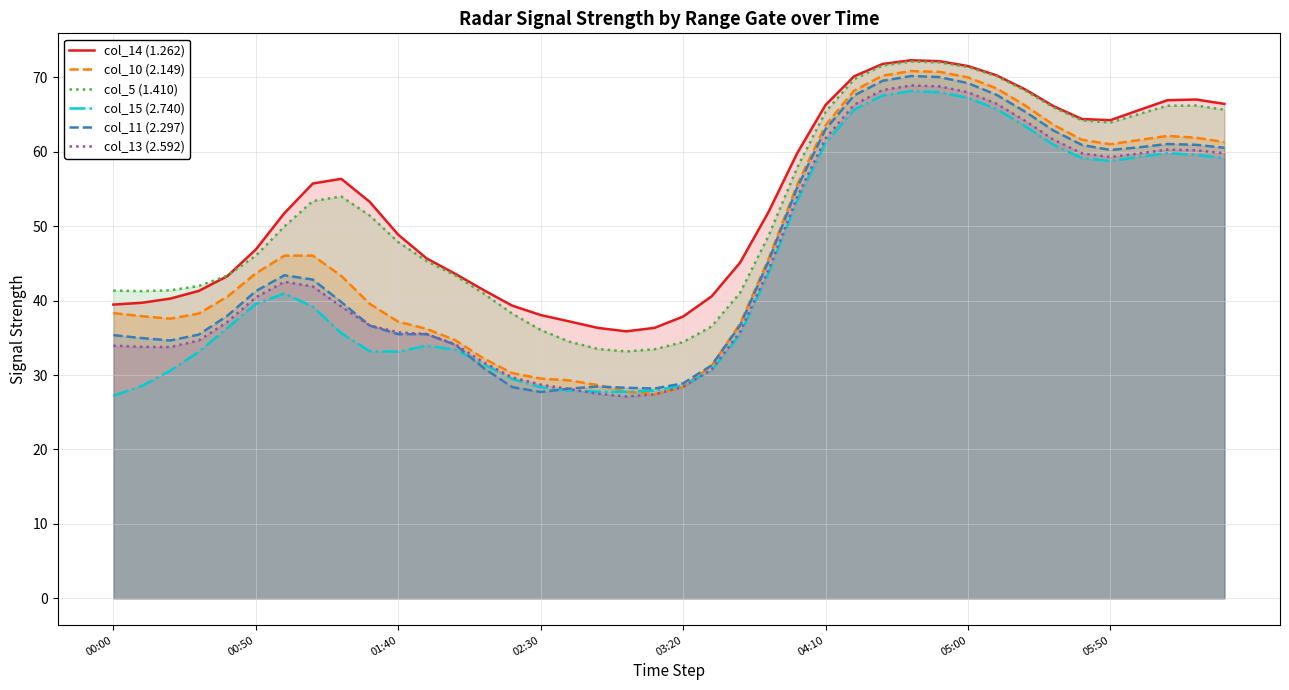

True or false: col_10 (2.149) has a value of 70.9 at 28.

True